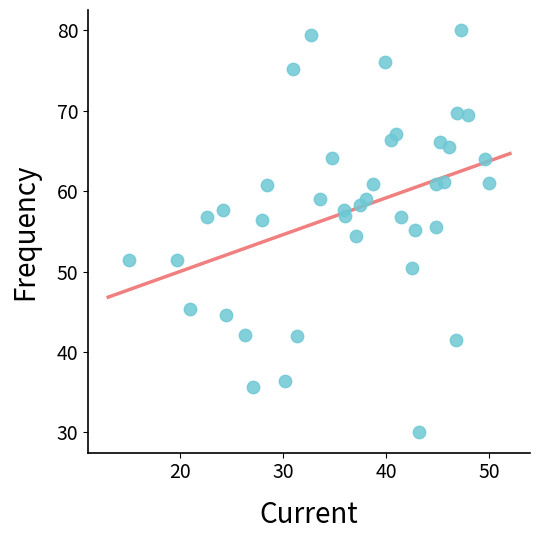

What is the range of X values (max minus min)?

35.0